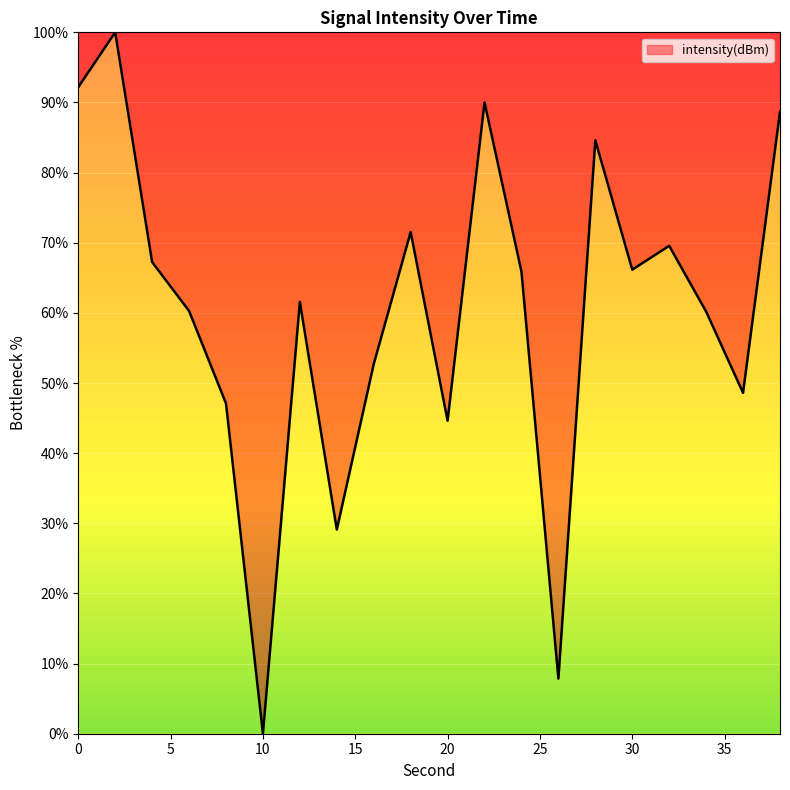

What is the difference between the maximum and minimum values?

100.0